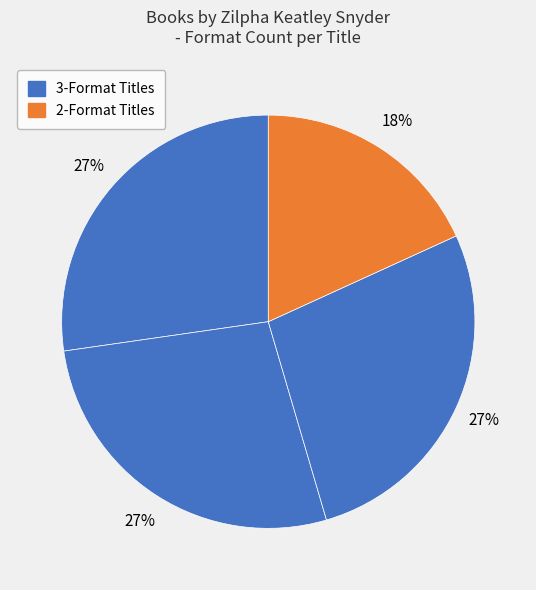

Count the number of slices in the pie.

4